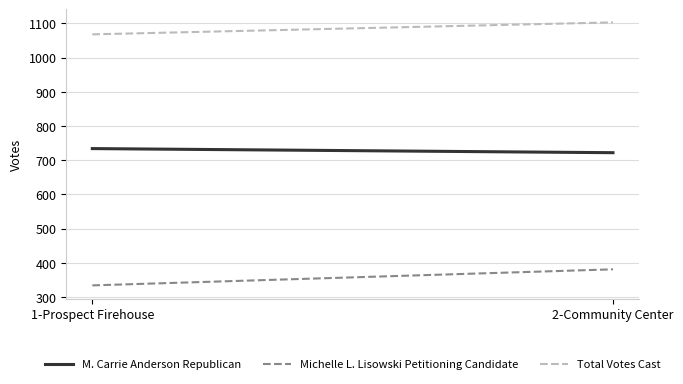

Reading left to right, list all the values displayed in this chart.

M. Carrie Anderson Republican: 734	722
Michelle L. Lisowski Petitioning Candidate: 334	381
Total Votes Cast: 1068	1103